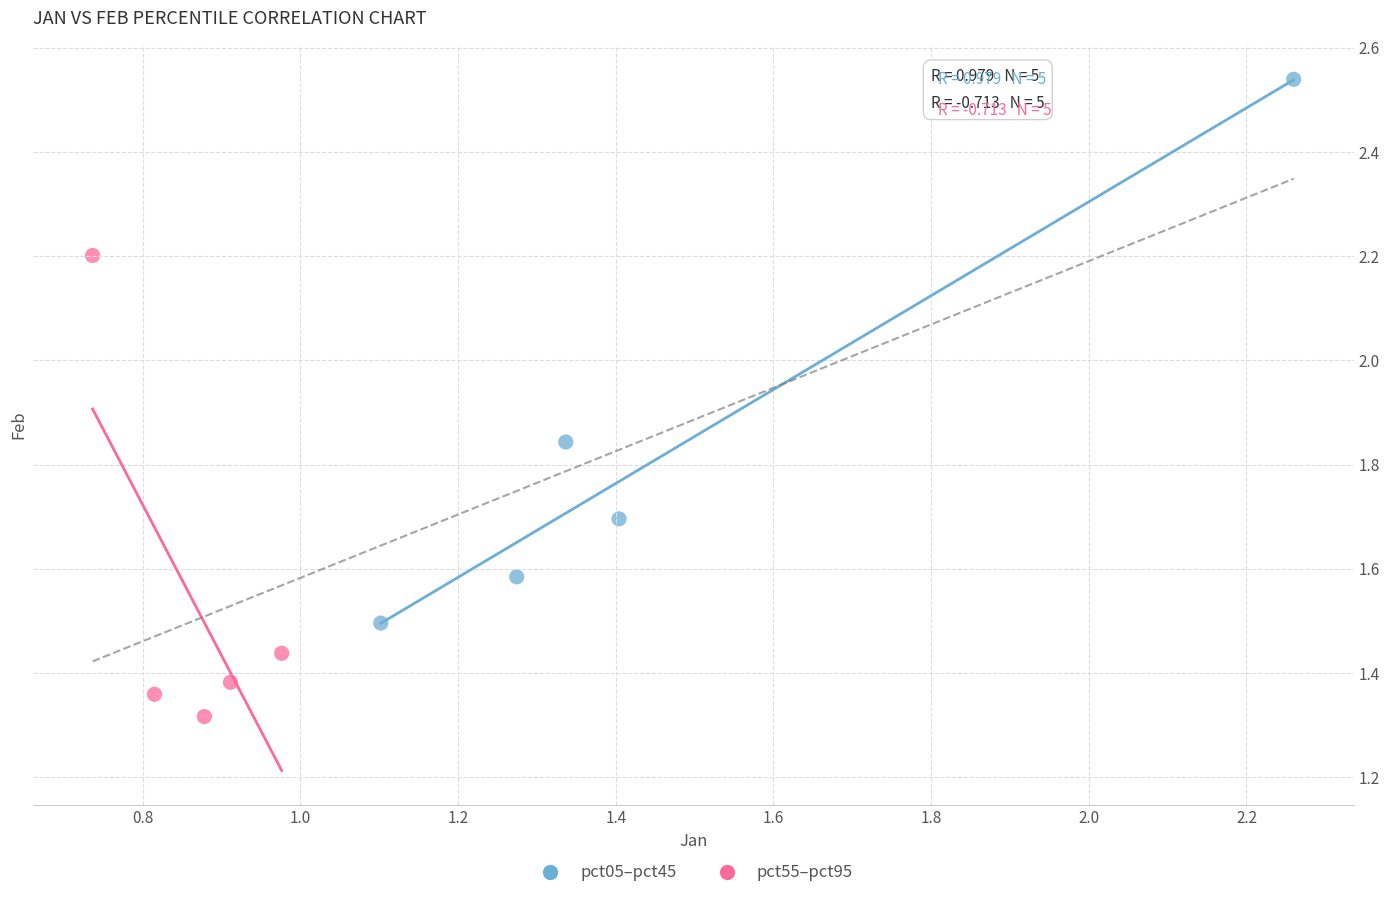

Which series contains the highest Y value?

pct05–pct45